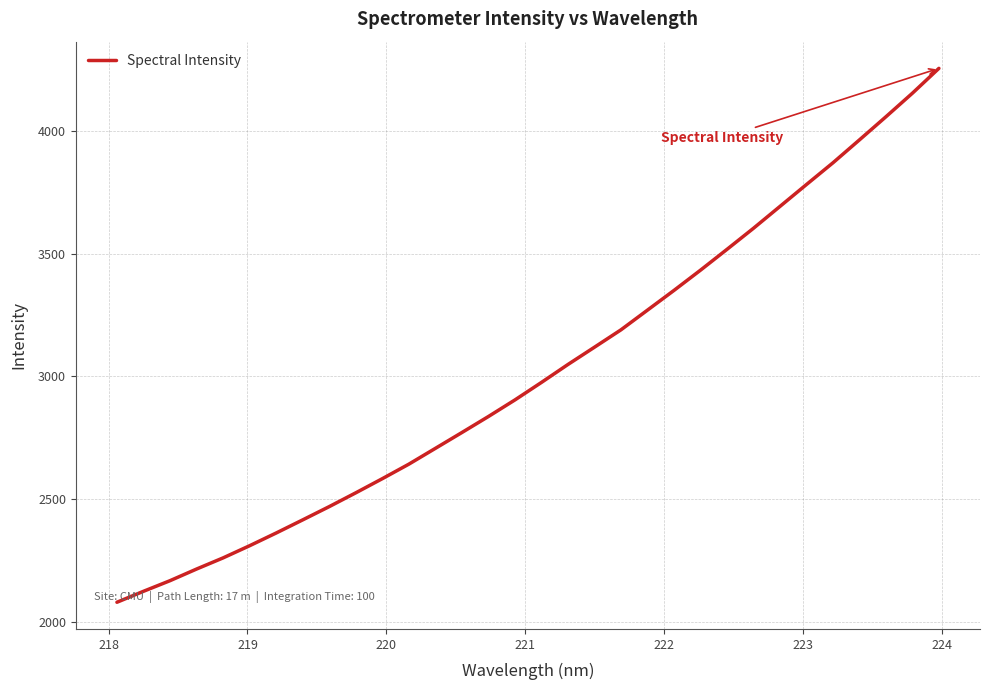

What is the difference between the maximum and minimum values?

2175.7